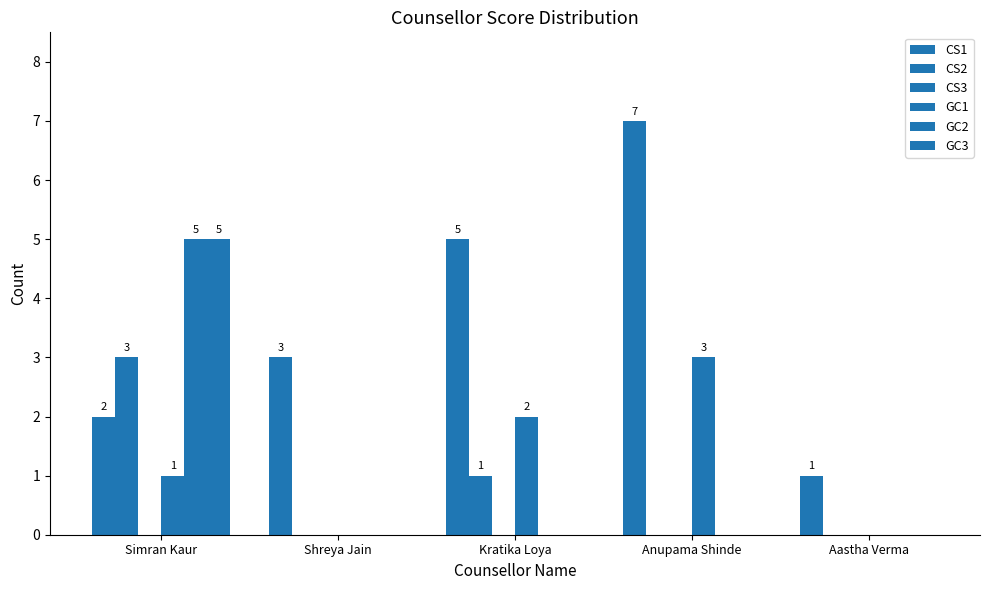

What is the total value across all series at Kratika Loya?

8